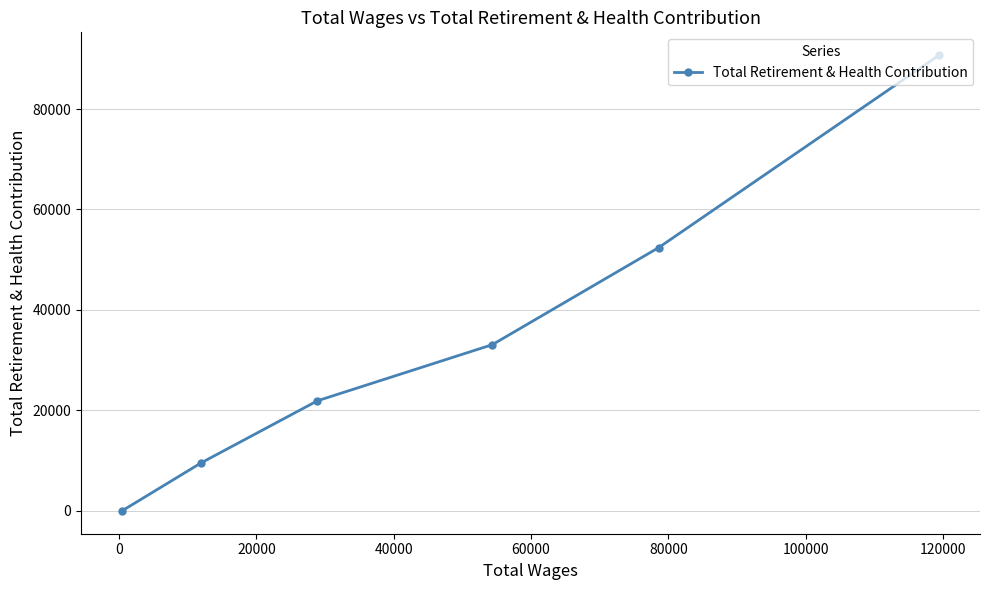

What is the sum of all values?

207747